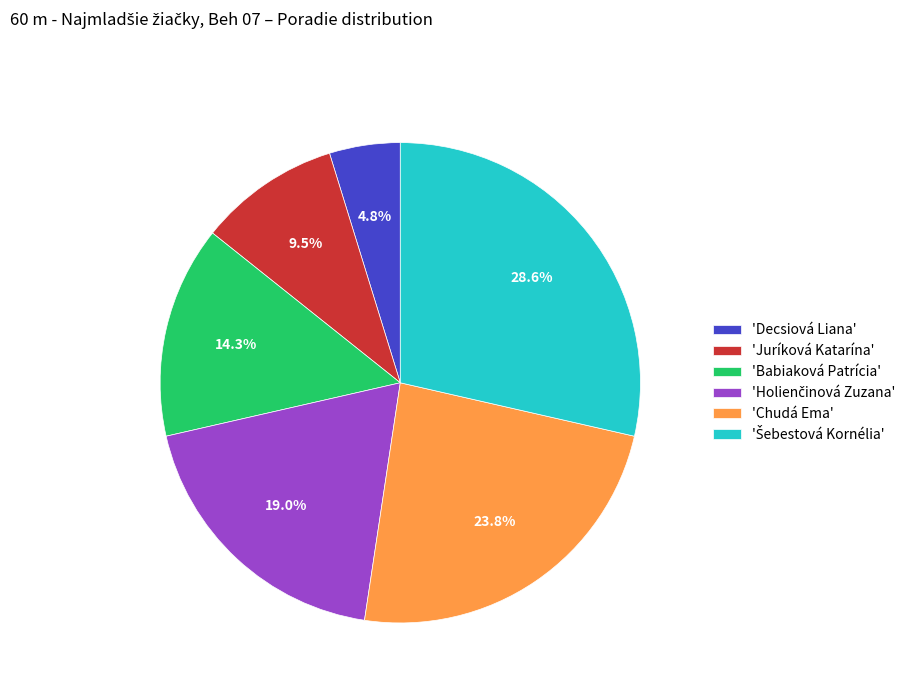

Approximately how many times larger is the value at 'Chudá Ema' compared to 'Babiaková Patrícia'?

1.7